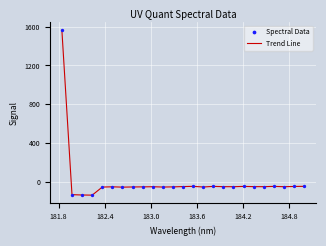

What is the difference between the maximum and minimum values?

1697.5